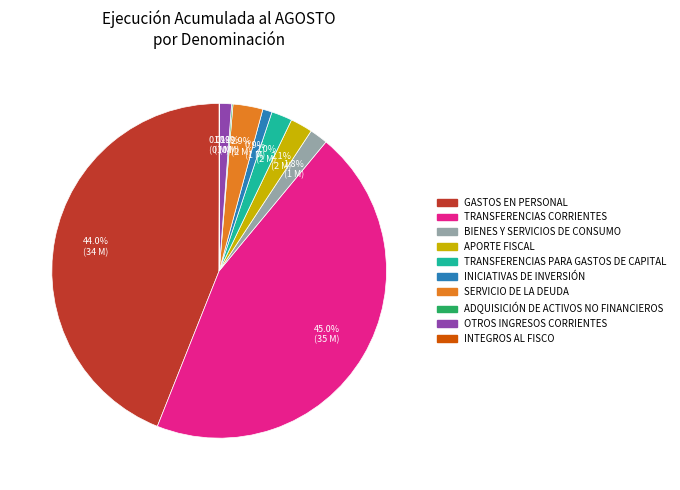

What percentage is NOT represented by BIENES Y SERVICIOS DE CONSUMO?

98.2%